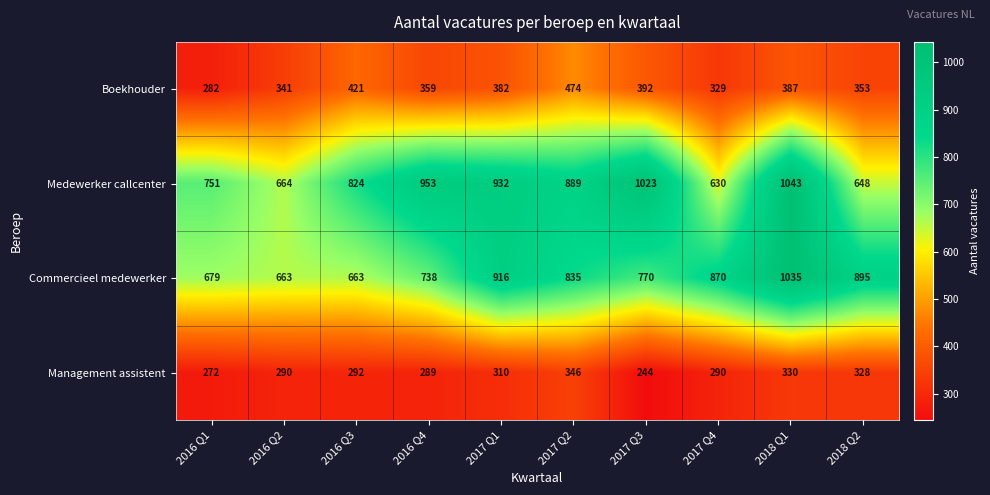

What is the highest value of the Management assistent series?

346